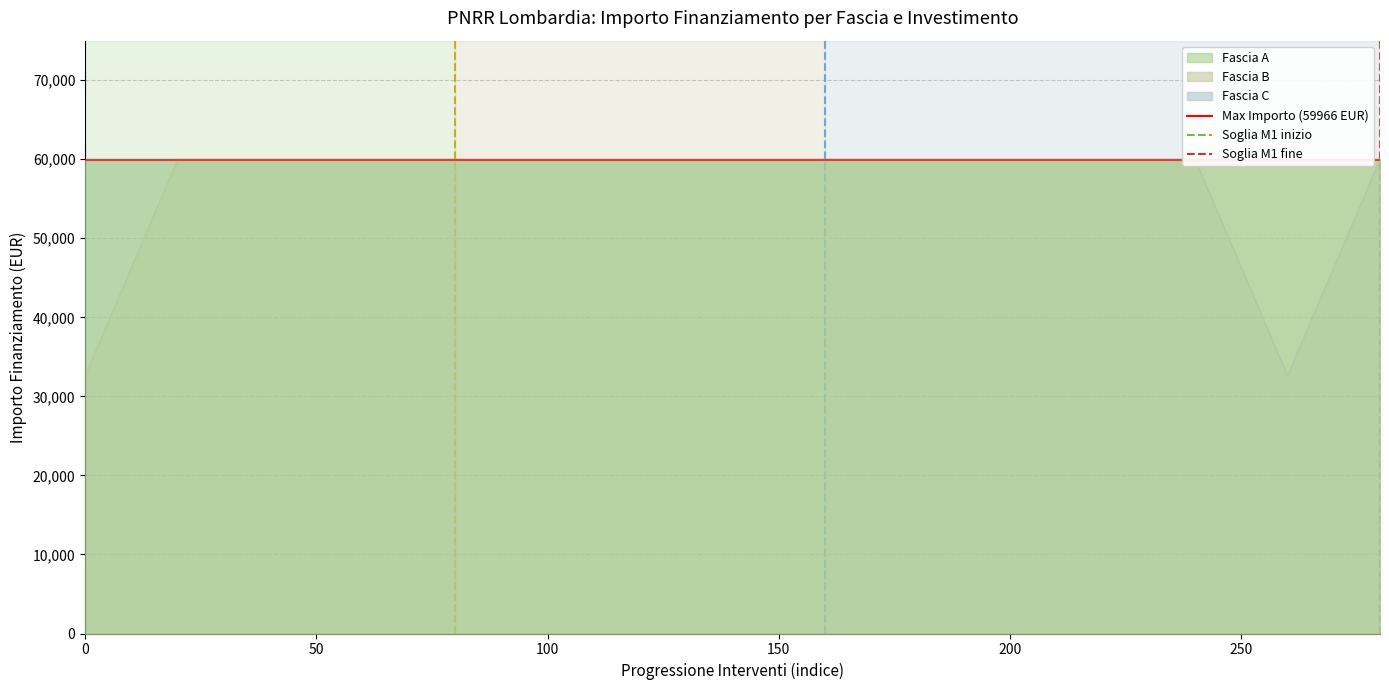

Reading left to right, what are all the values shown in this chart?

Fascia B: 32589	59966	59966	59966	59966	59966	59966	59966	59966	59966	59966	59966	59966	59966	59966
Fascia C: 59966	59966	59966	59966	59966	59966	59966	59966	59966	59966	59966	59966	59966	32589	59966